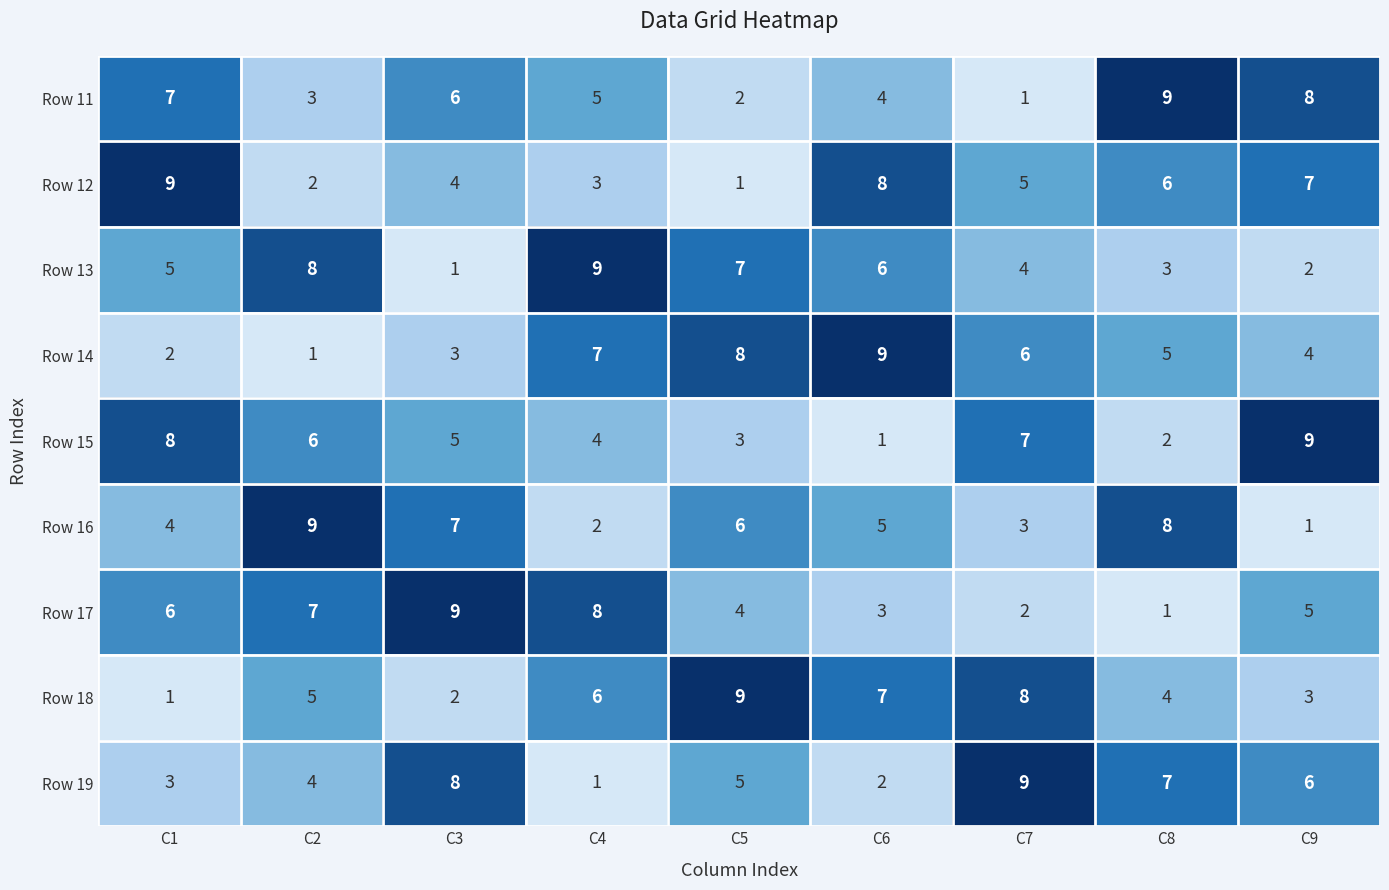

Count the Row 18 values in the range 3 to 7.

5